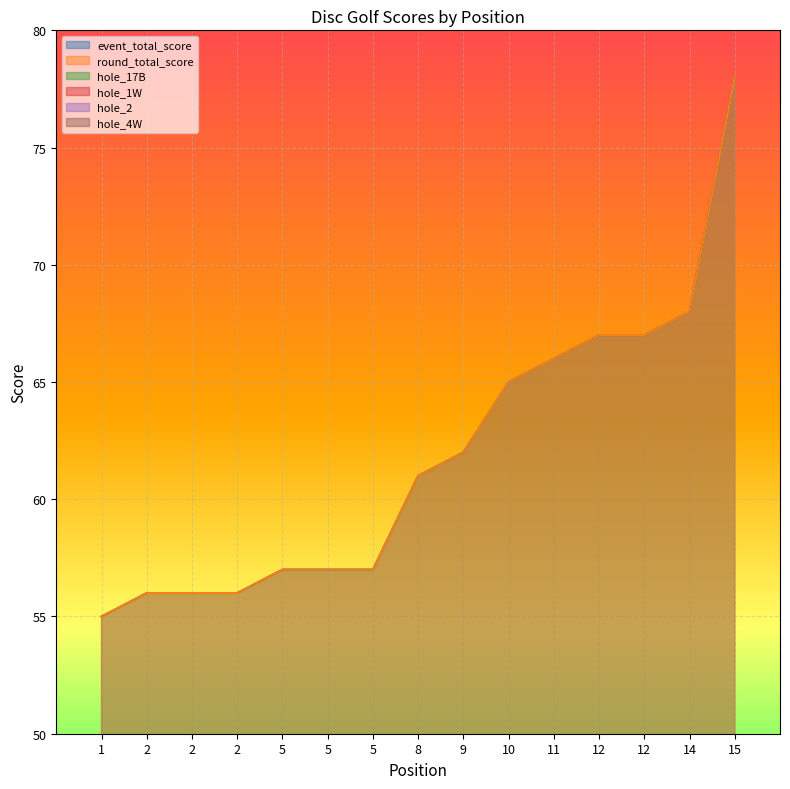

True or false: hole_17B has more than 1 interior local peaks.

True